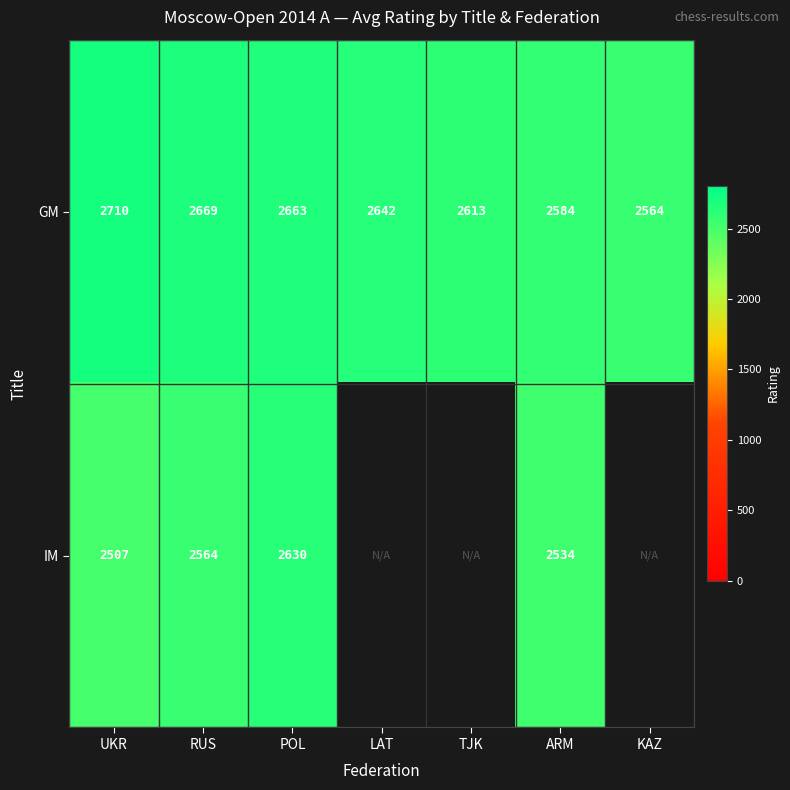

At which label does GM reach its peak?

UKR